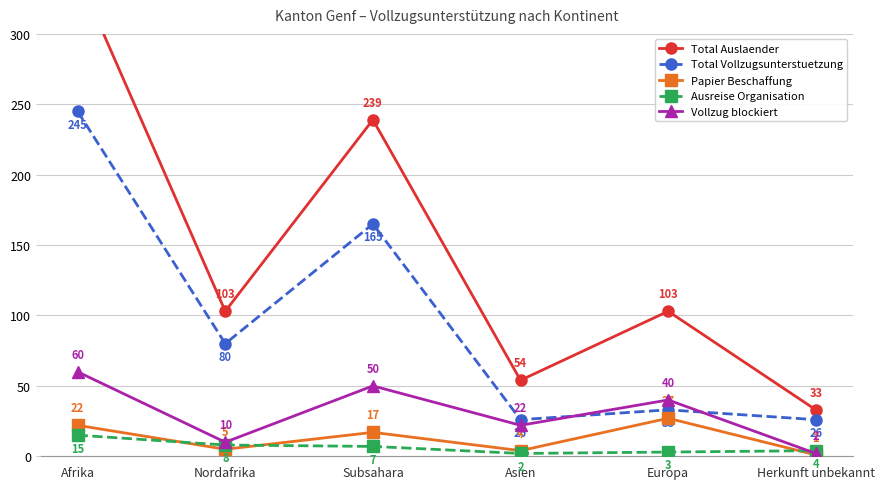

Between Nordafrika and Europa, which series saw the biggest shift?

Total Vollzugsunterstuetzung